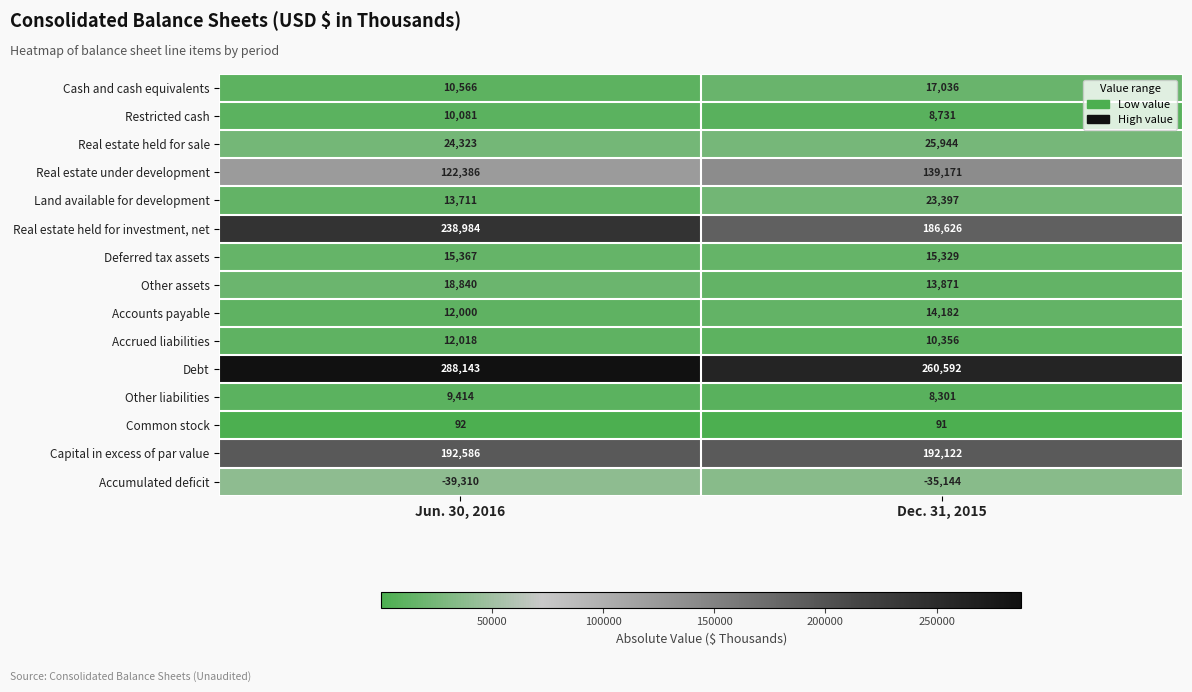

At which category does the chart reach its minimum across all series?

Jun. 30, 2016